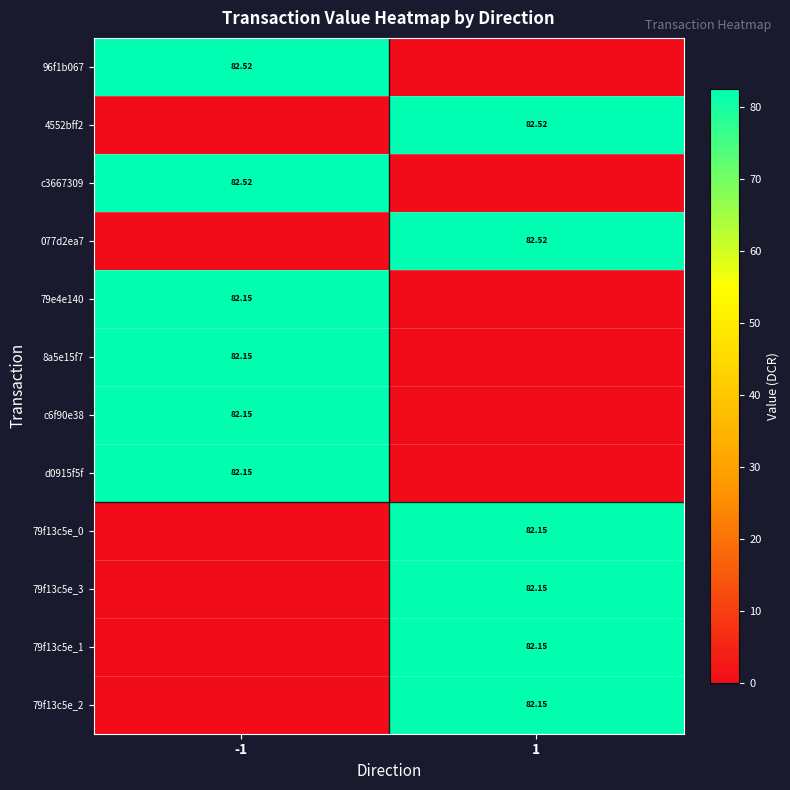

How many values in the c3667309 series exceed 82?

1